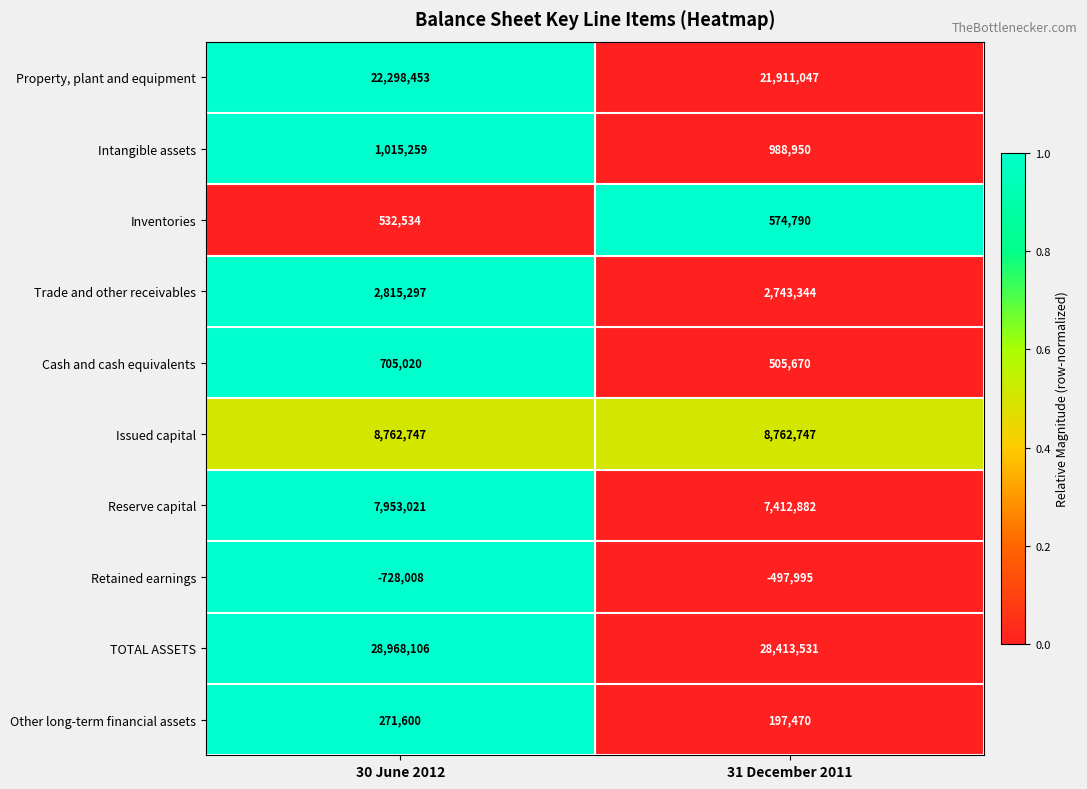

At how many categories does at least one series exceed 0?

2